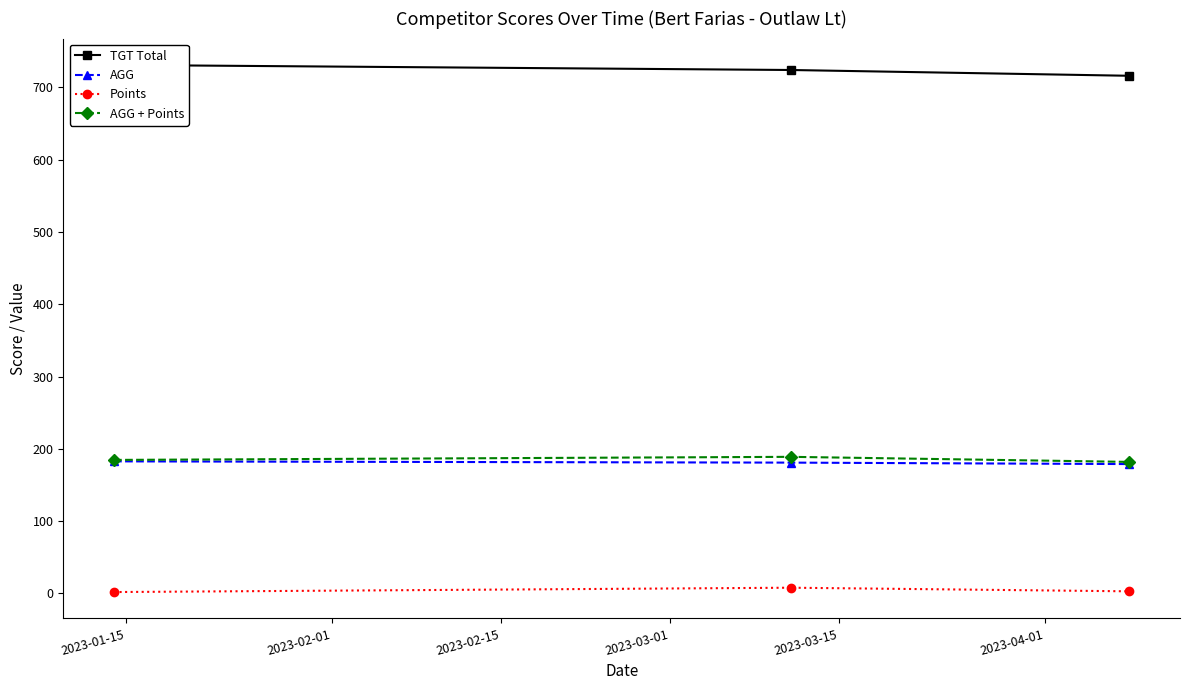

What is the maximum value shown in the chart?

731.0